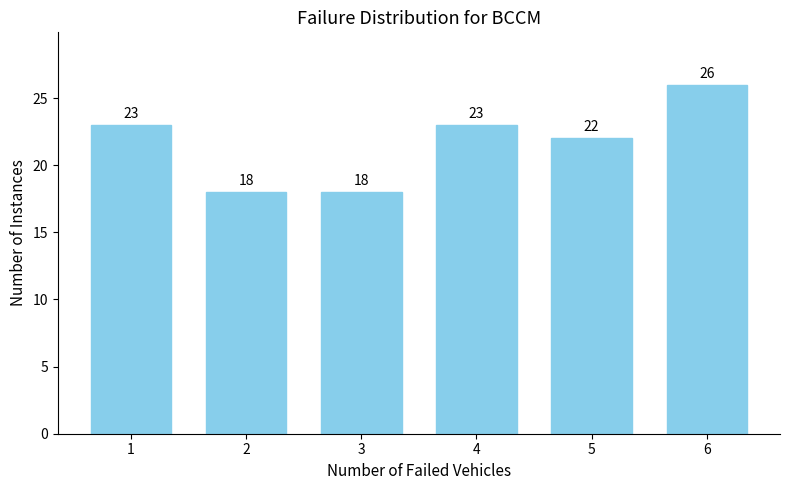

Reading left to right, transcribe all the data shown in this chart.

23	18	18	23	22	26